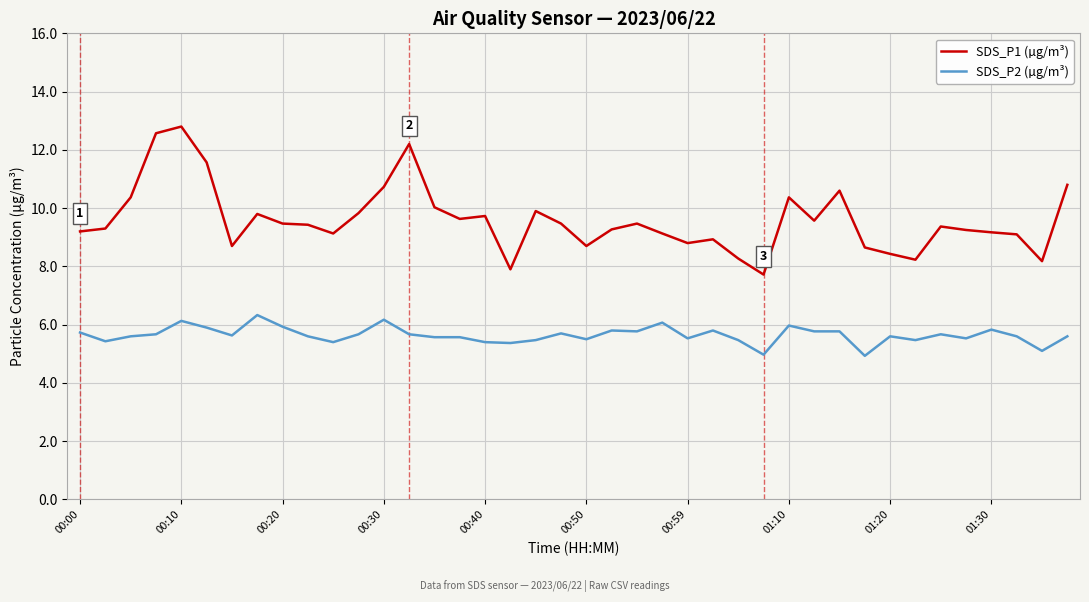

True or false: SDS_P1 (µg/m³) and SDS_P2 (µg/m³) intersect in this chart.

False